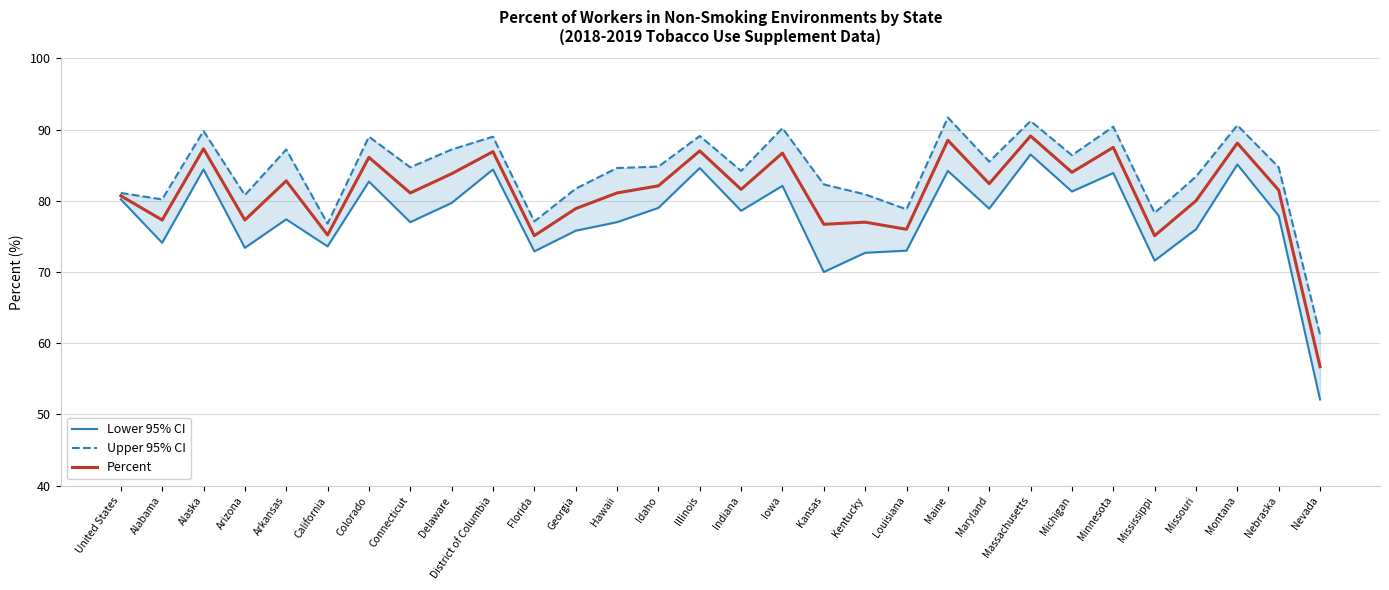

The Lower 95% CI series shows 84.4 at District of Columbia. True or false?

True